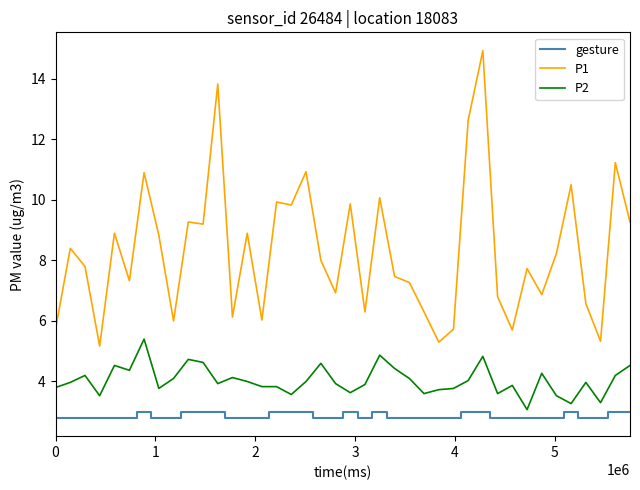

What is the lowest value of the P1 series?

5.2